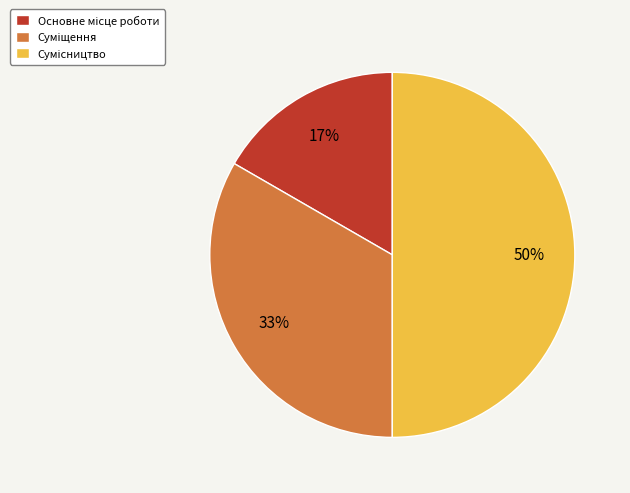

How many segments does this pie chart have?

3